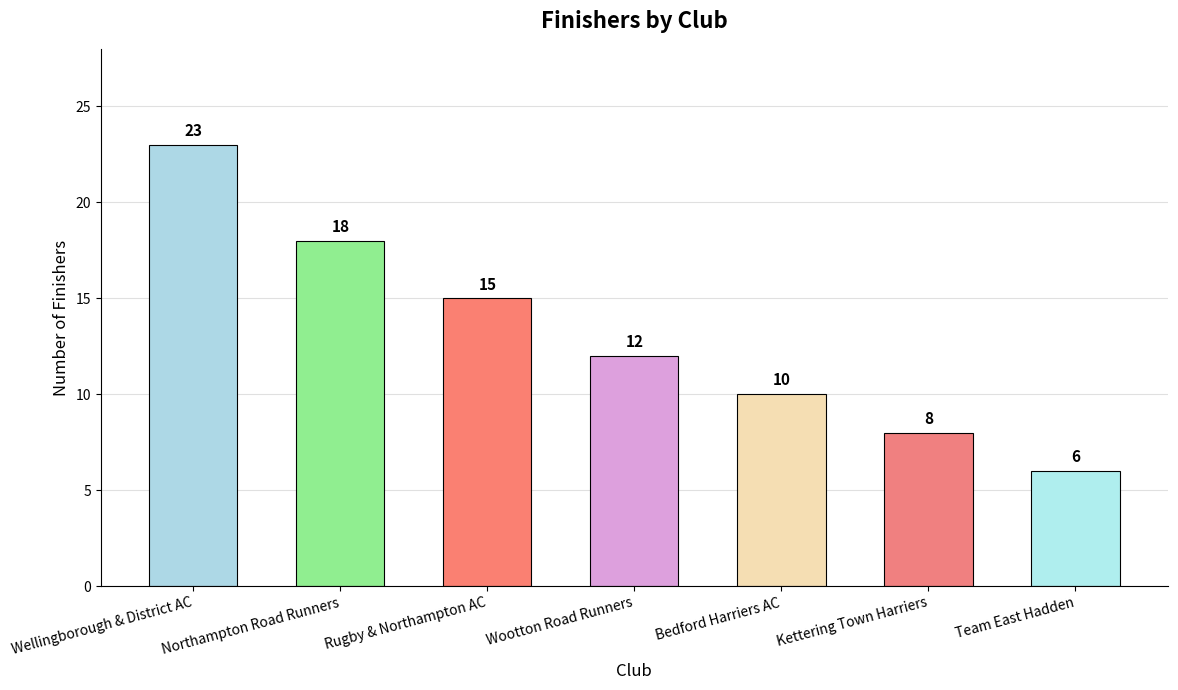

List the labels in order of value, largest first.

Wellingborough & District AC, Northampton Road Runners, Rugby & Northampton AC, Wootton Road Runners, Bedford Harriers AC, Kettering Town Harriers, Team East Hadden